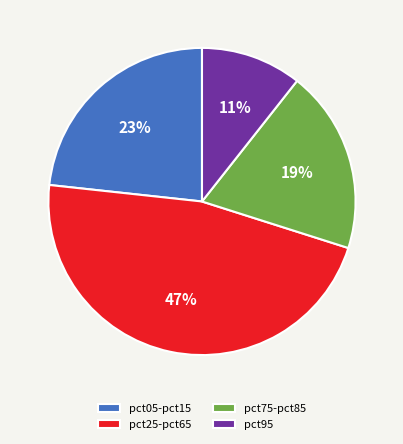

Is there a majority slice in this chart?

No